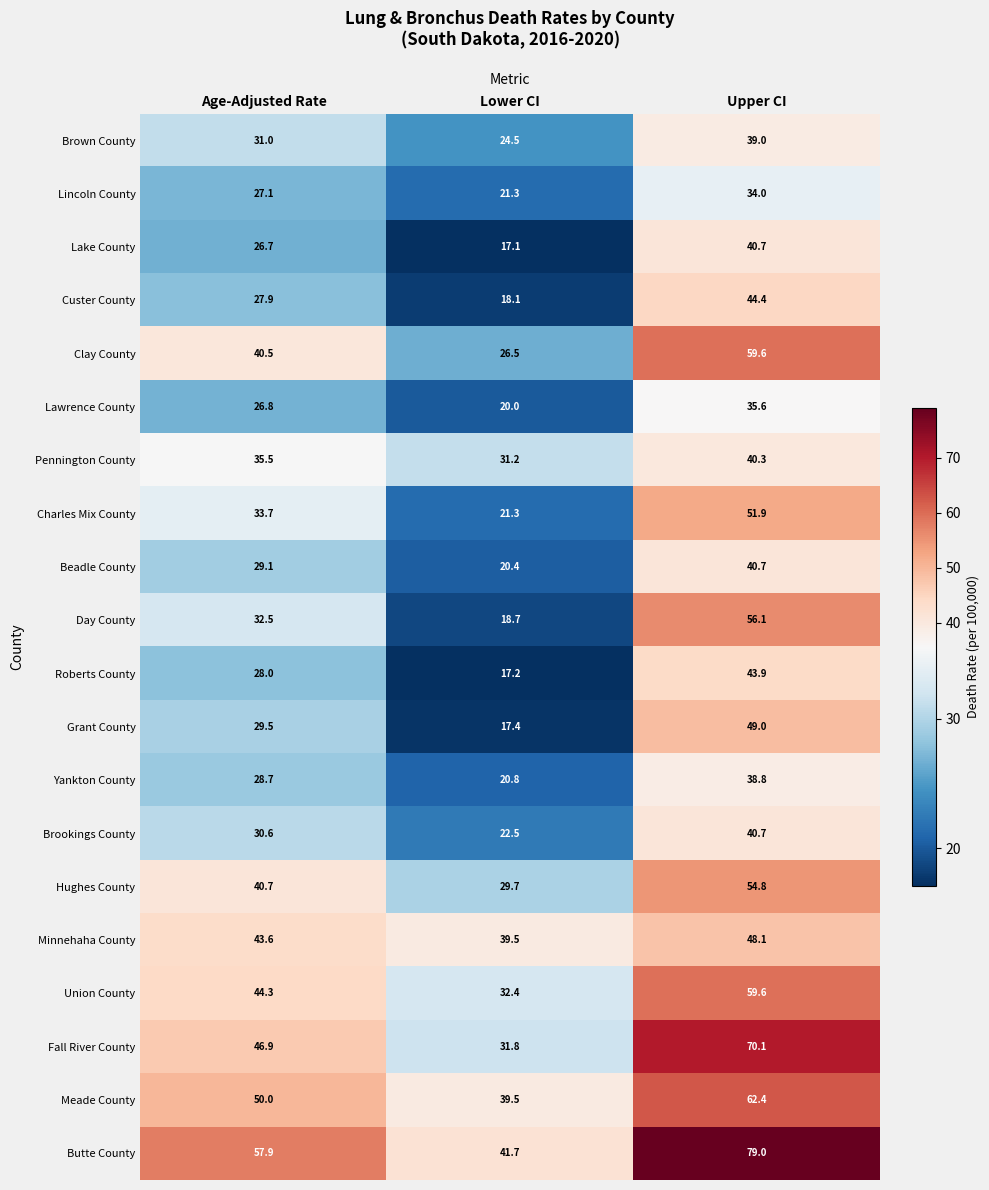

The value of Hughes County at Age-Adjusted Rate is 40.7. True or false?

True